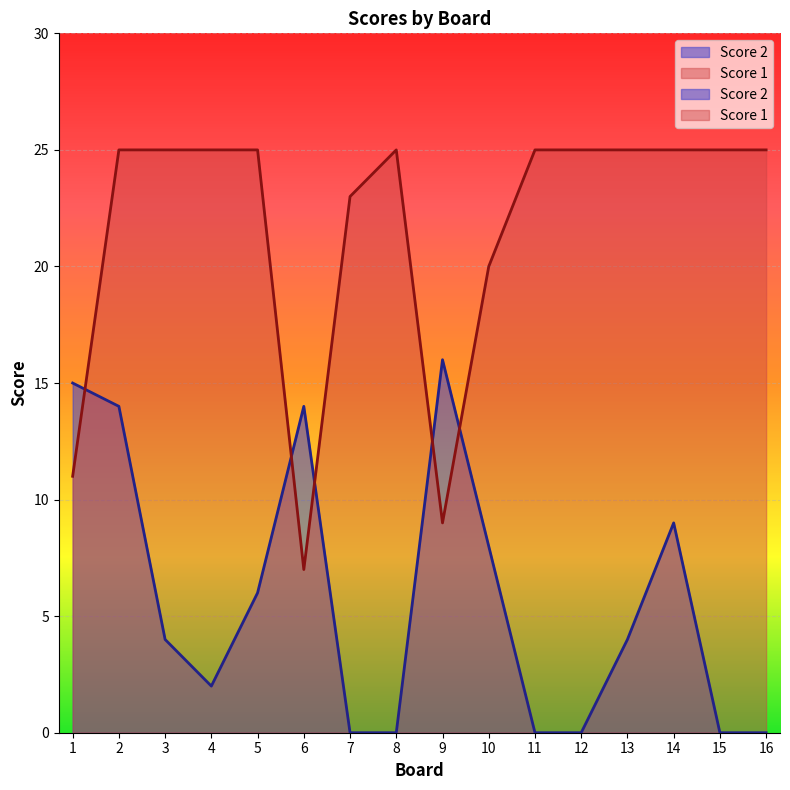

Where is the first local minimum for Score 2?

4